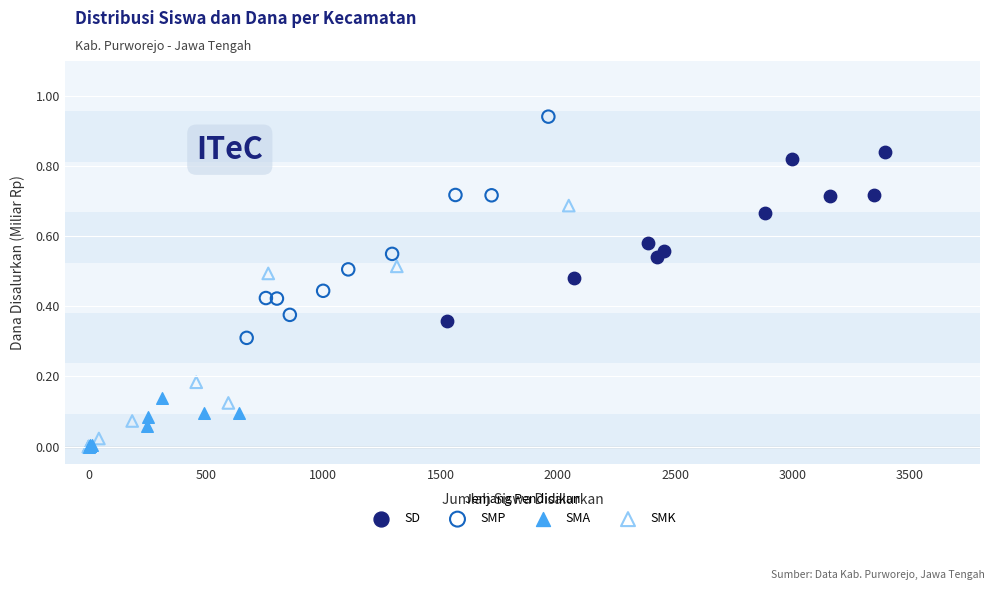

Which series has the widest spread of Y values?

SMK